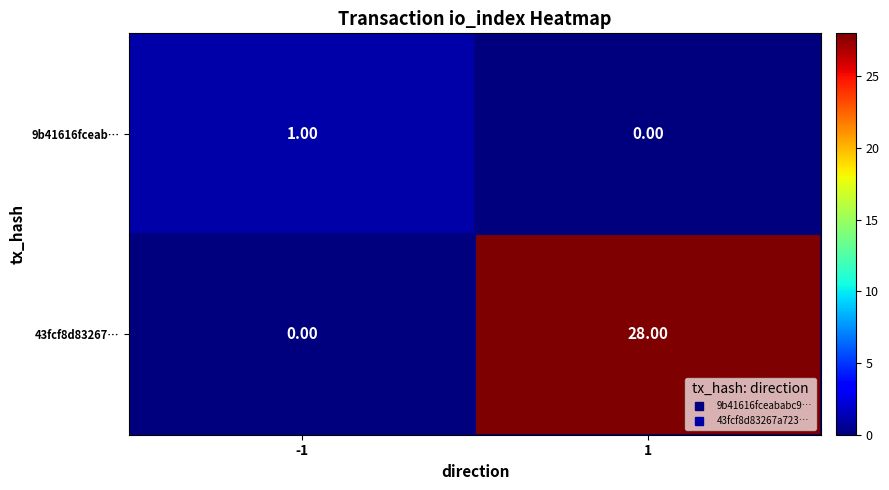

Count the number of categories in the chart.

2